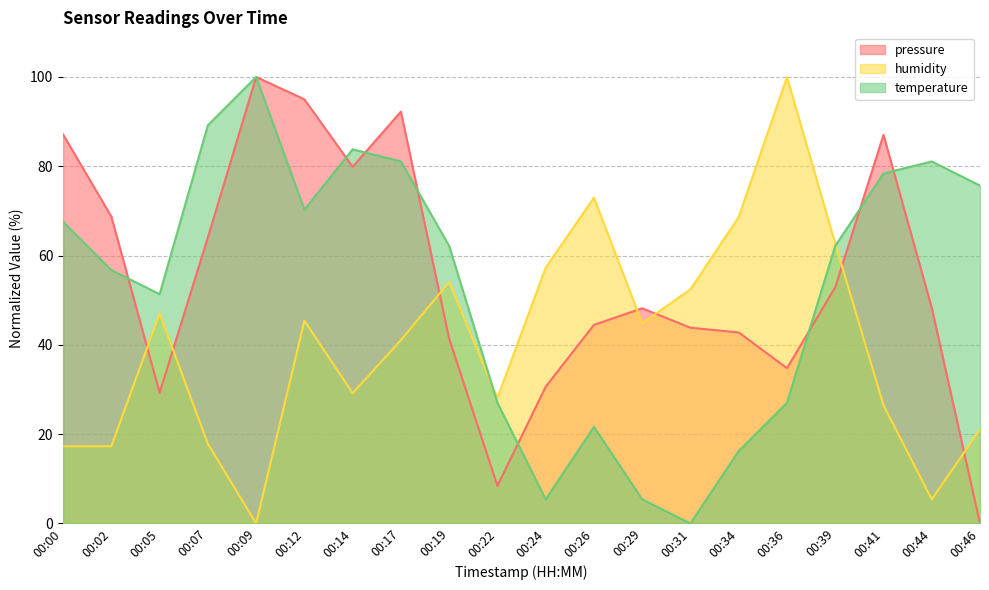

Which series ends up on top after the final intersection of humidity and pressure?

humidity